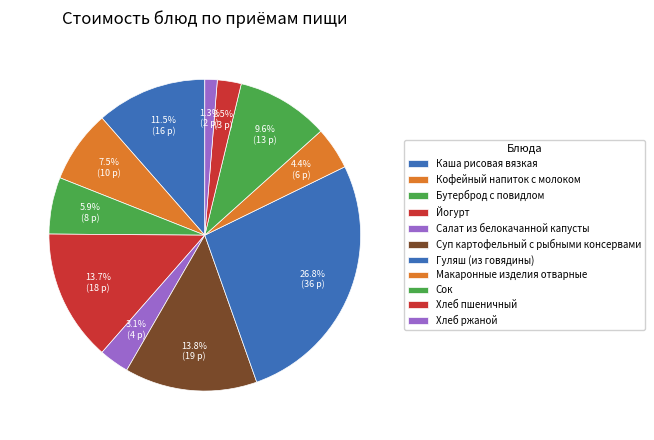

How many segments does this pie chart have?

11